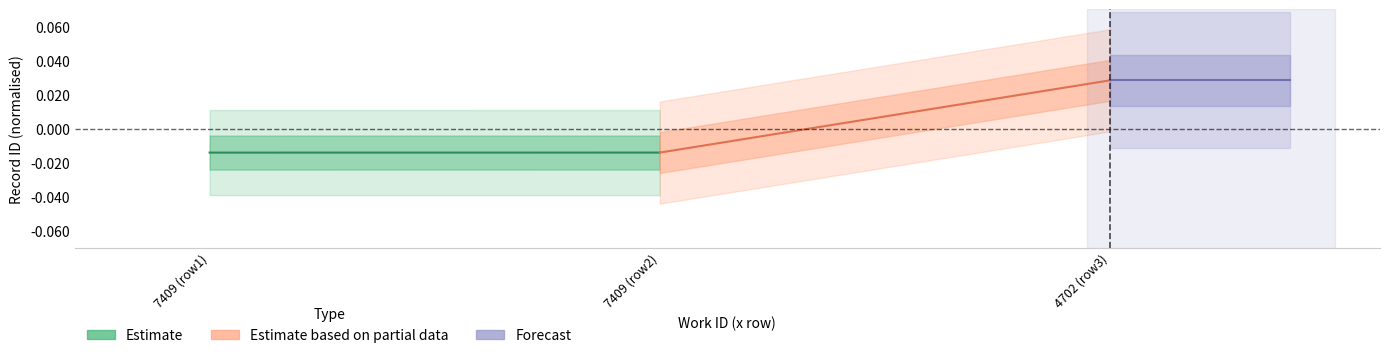

Is the value of Estimate at 7409 (row1) greater than the value of Forecast at 7409 (row1)?

No